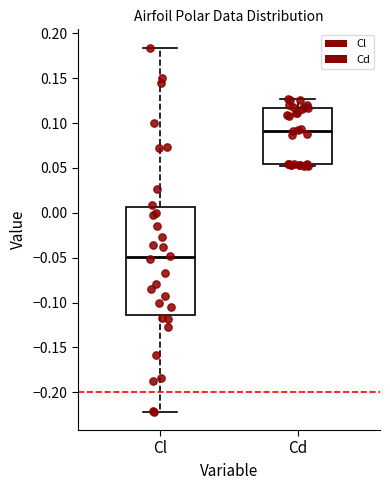

Where does the median line of the box for Cl sit on the y-axis? The values are not printed on the chart, so give them approximately, as read against the axis.

-0.050